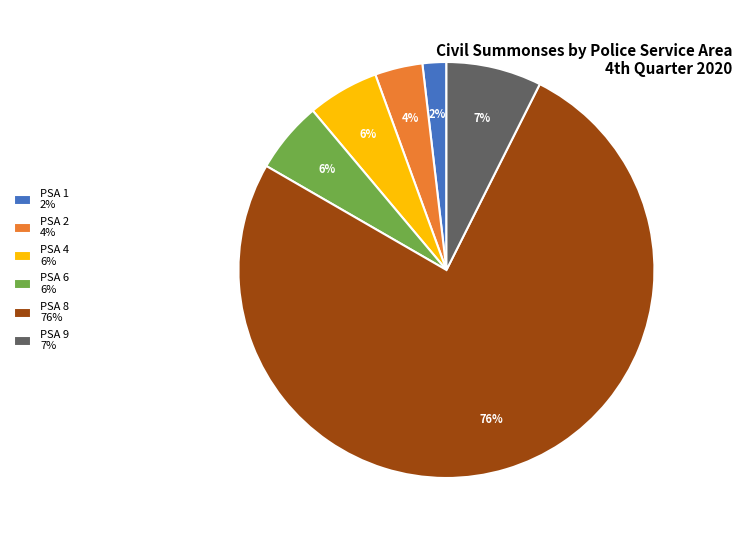

Which category has the smallest portion of the pie?

PSA 1 2%